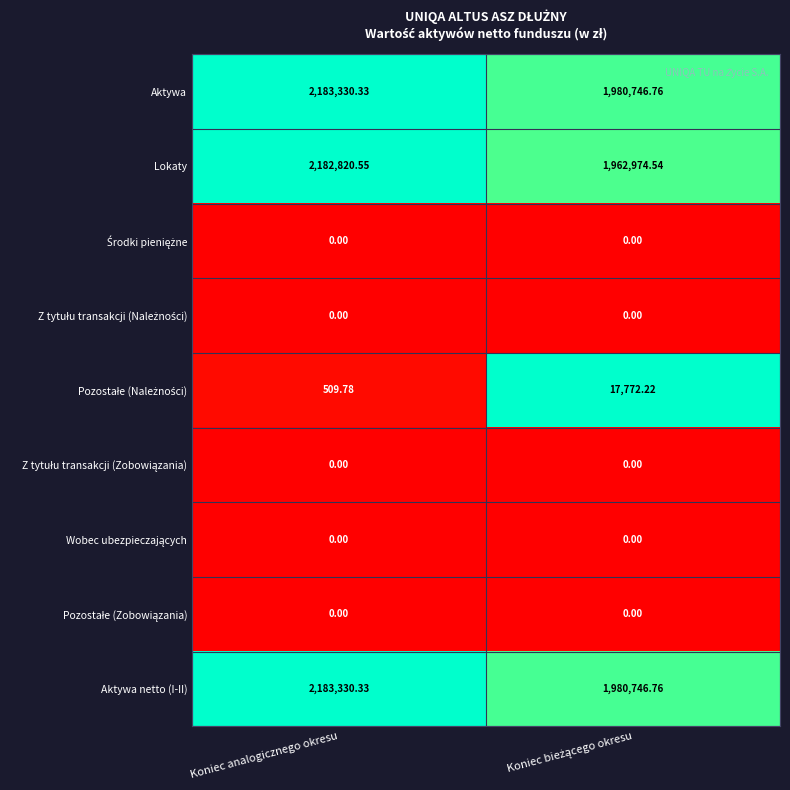

At which category does the chart reach its peak across all series?

Koniec analogicznego okresu